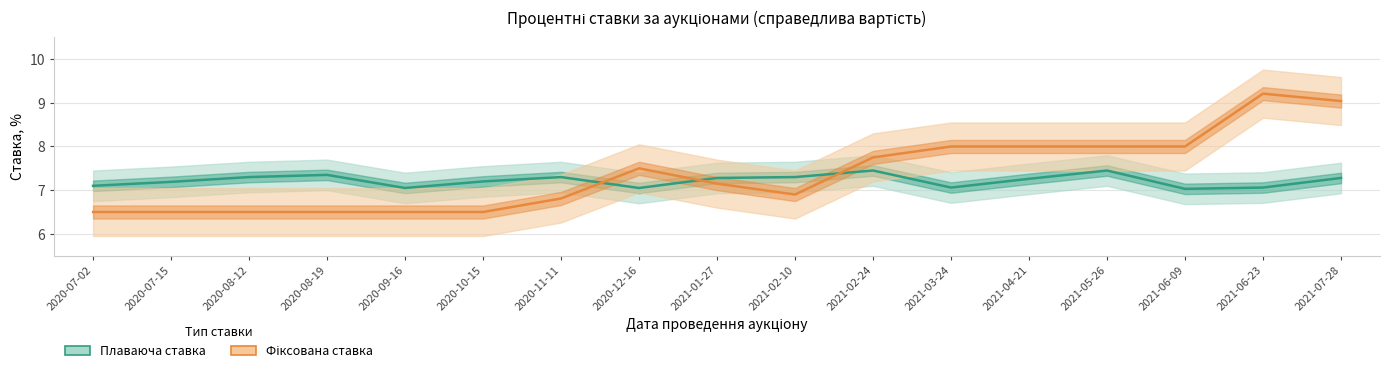

True or false: Фіксована ставка has more than 1 interior local peaks.

True